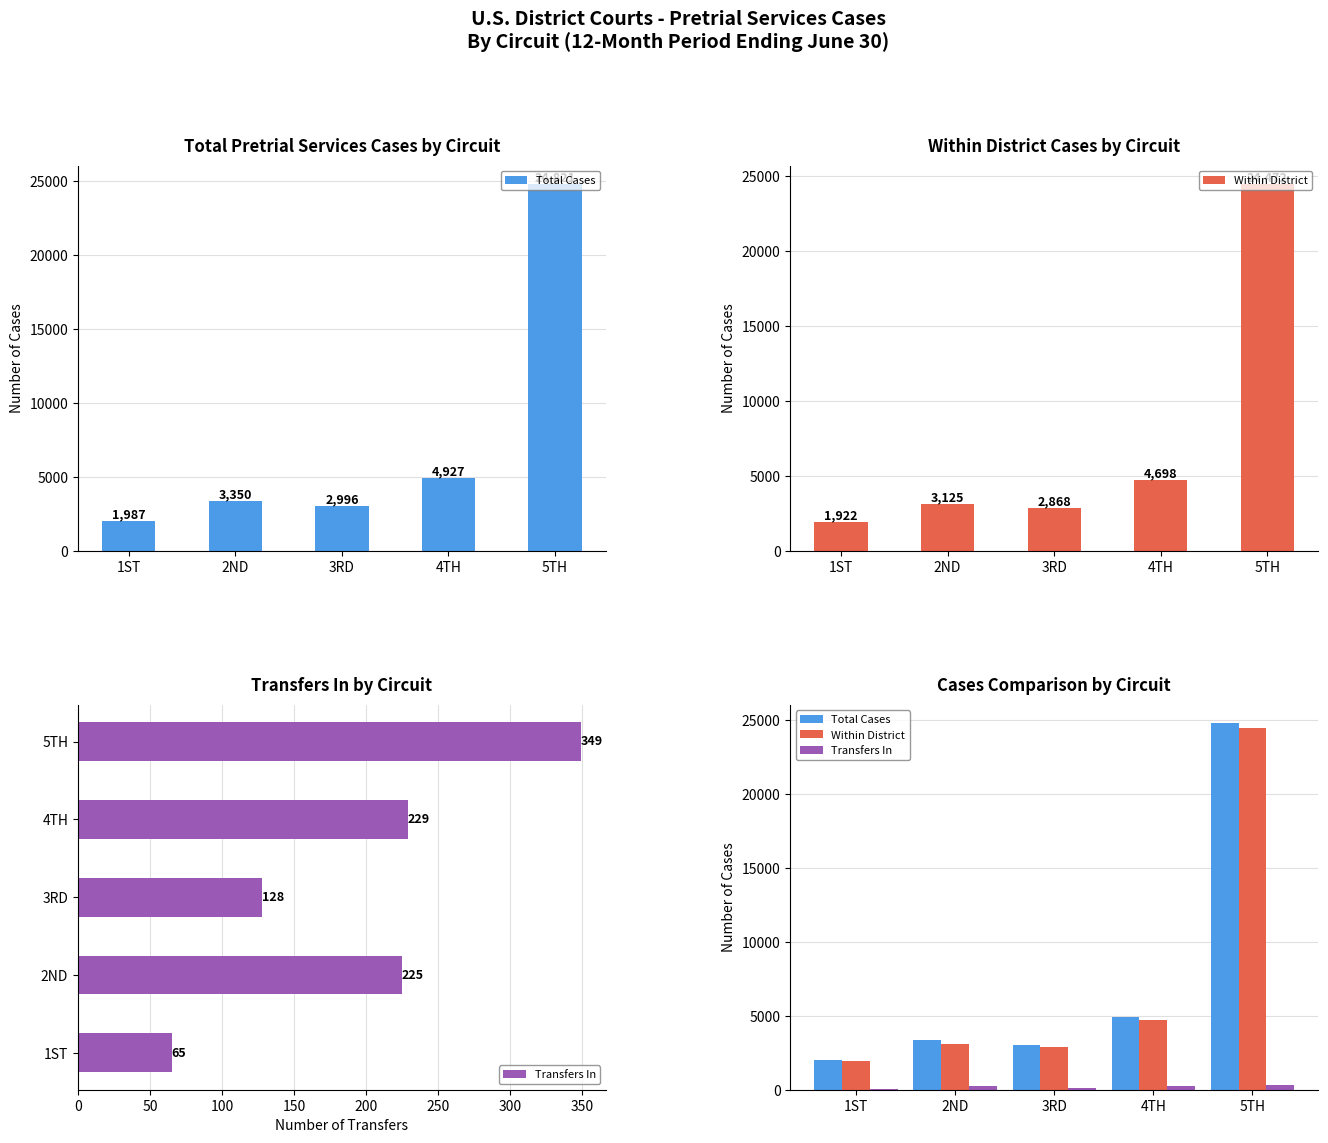

Between 3RD and 5TH, which series saw the biggest shift?

Total Cases